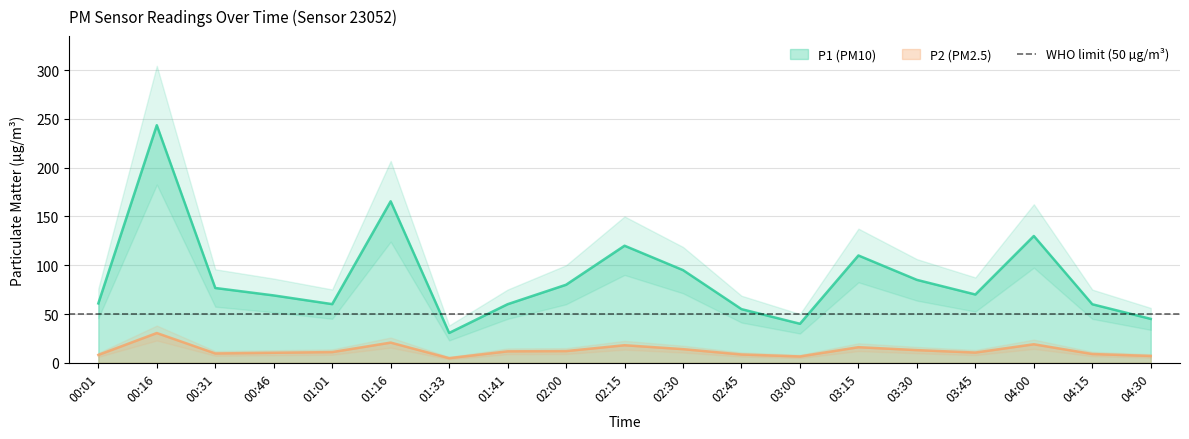

True or false: P1 and P2 intersect in this chart.

False